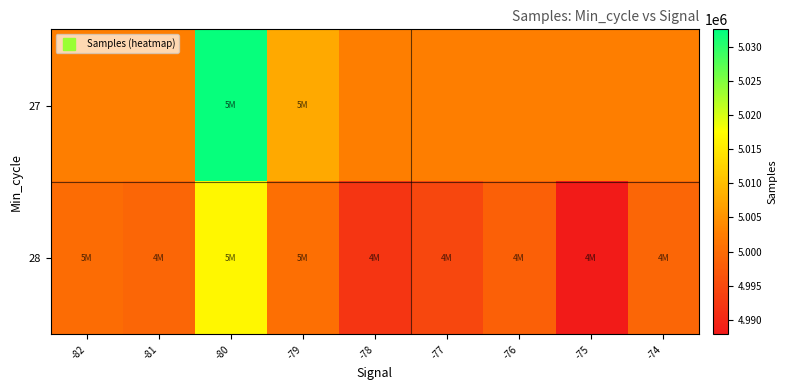

At which category is the sum across all series the highest?

-80